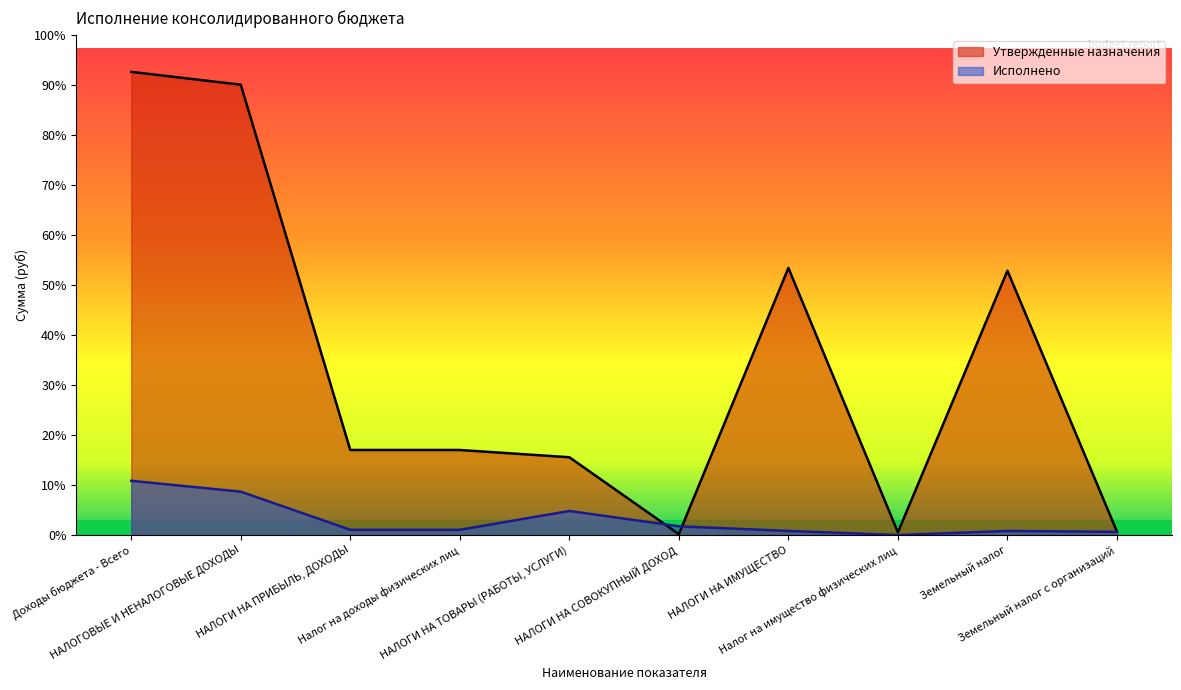

Count the number of categories in the chart.

10